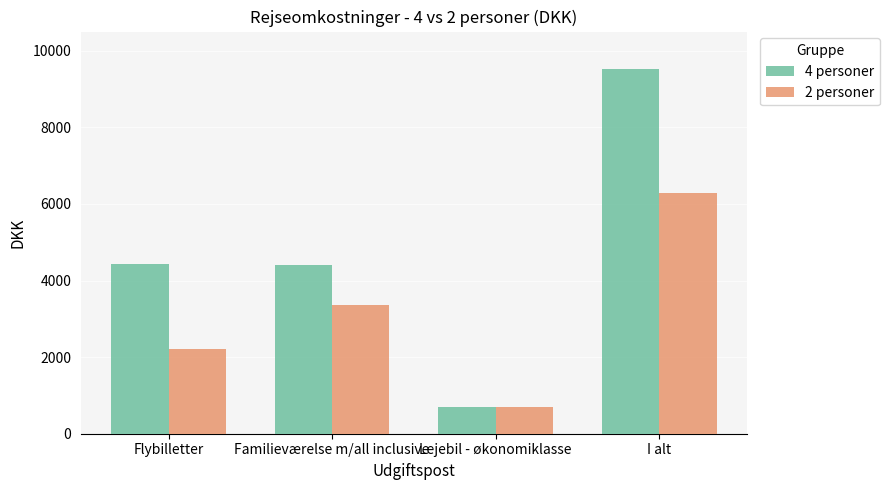

List the series in order of their peak value, lowest first.

2 personer, 4 personer